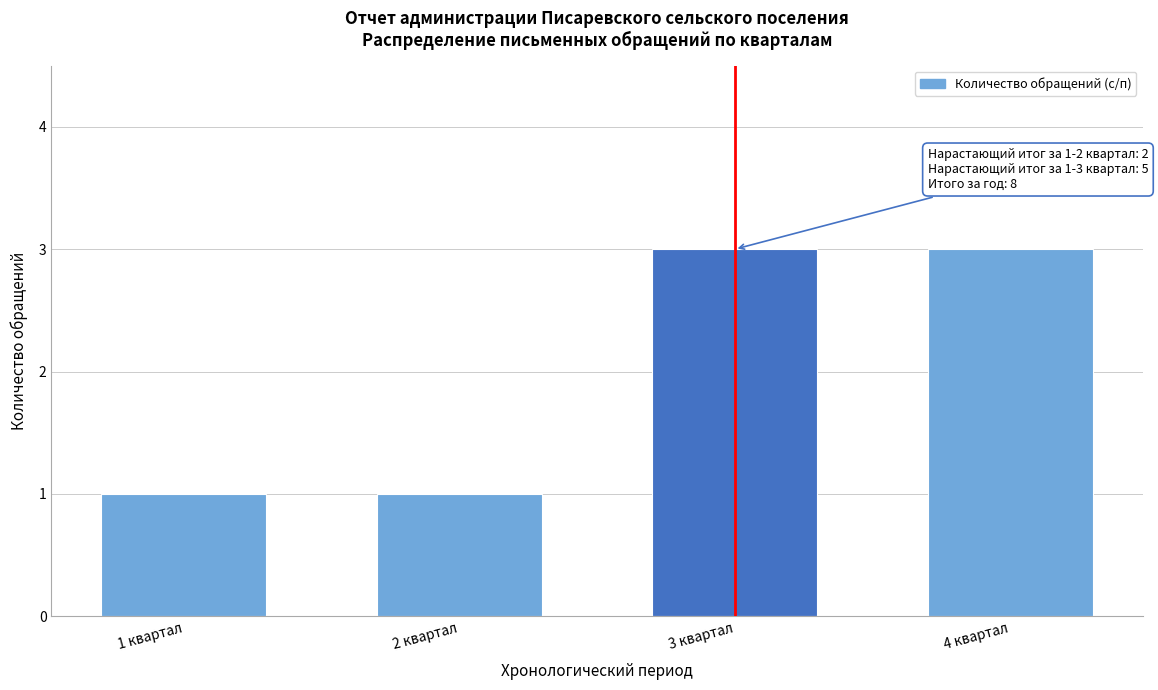

Reading left to right, list all the values displayed in this chart.

1	1	3	3